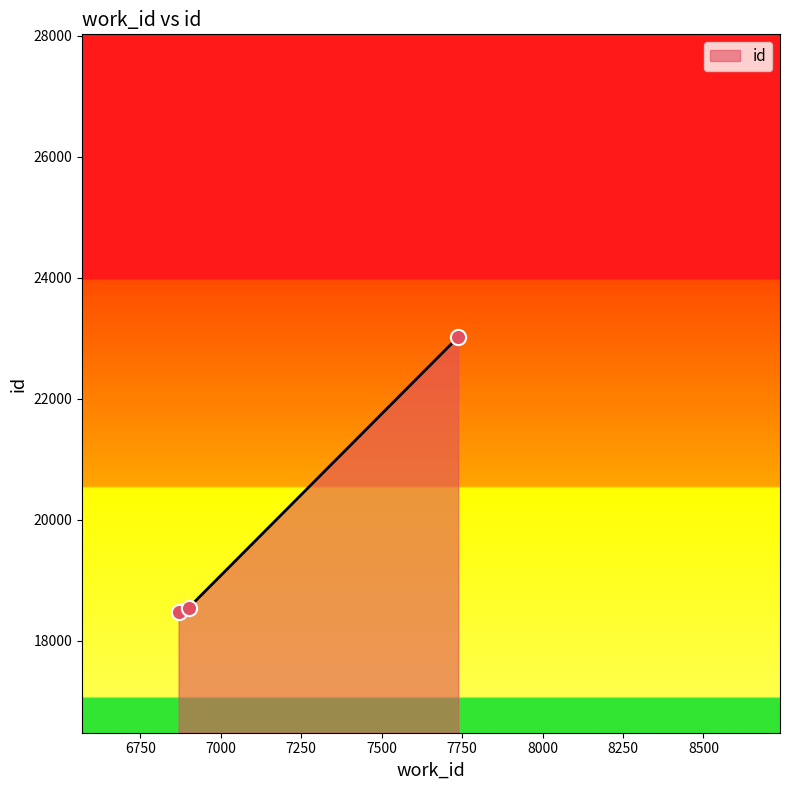

What is the minimum value shown in the chart?

18484